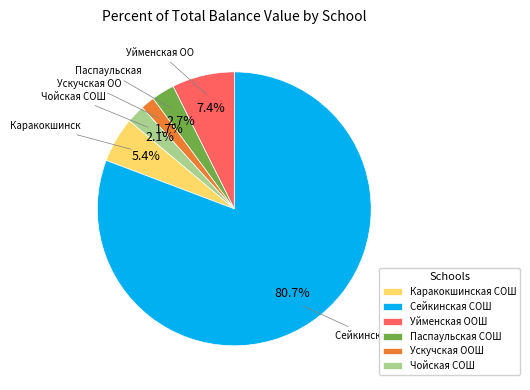

Which has a higher value, Чойская СОШ or Каракокшинская СОШ?

Каракокшинская СОШ